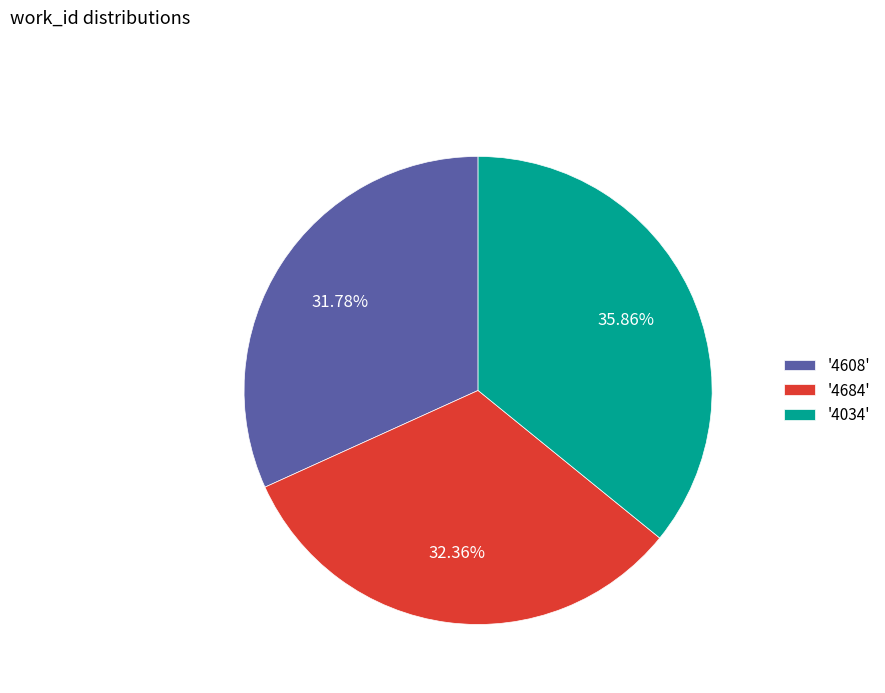

Does any single category account for the majority?

No